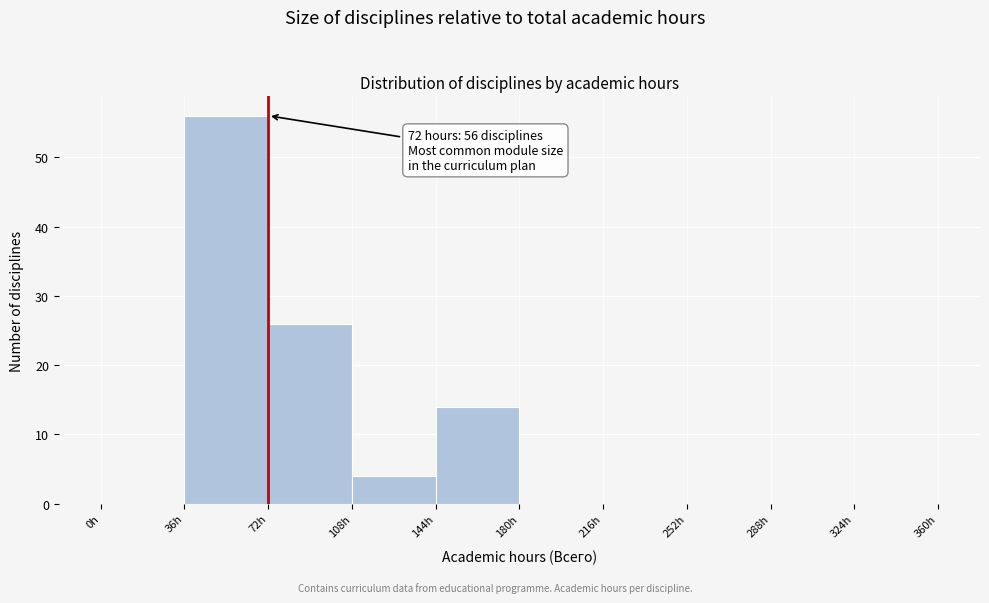

Over which range of the x-axis is the bar tallest?

36 to 72